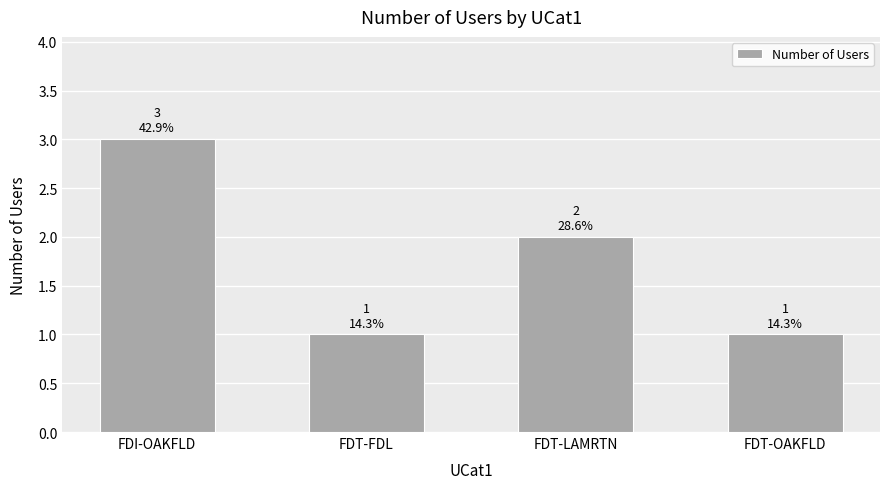

What is the approximate value at FDT-FDL?

1